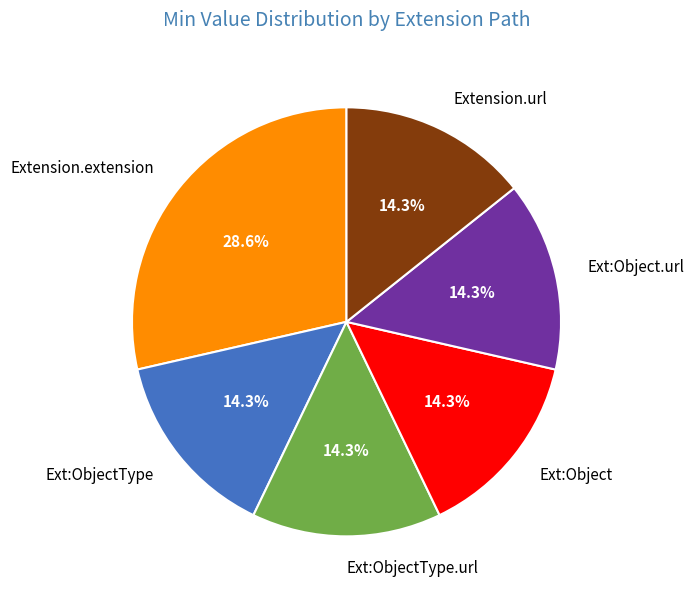

To the nearest percent, what is the average slice percentage?

17%